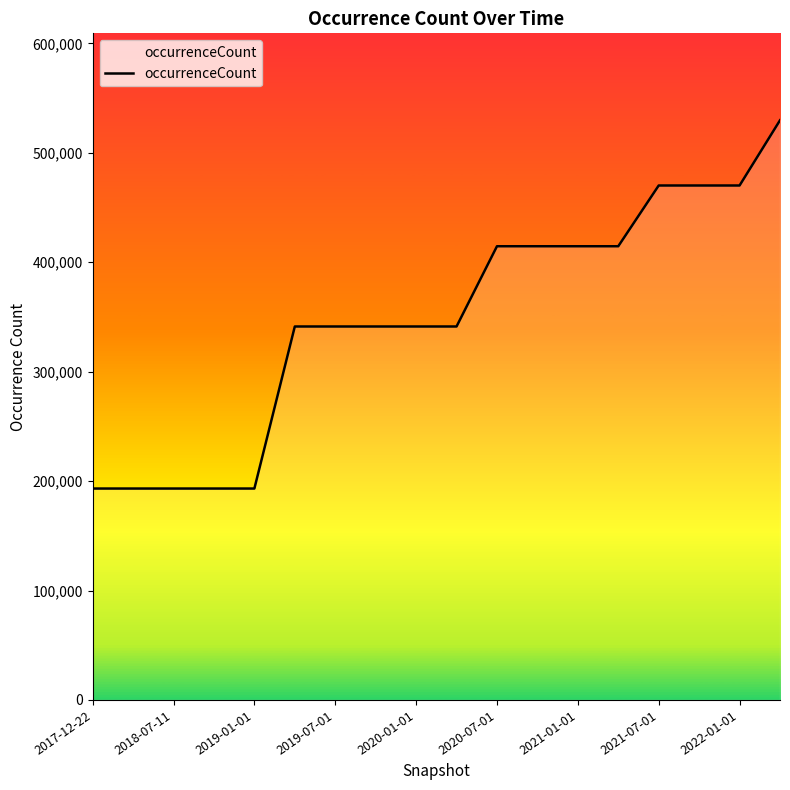

What is the smallest value displayed?

193194